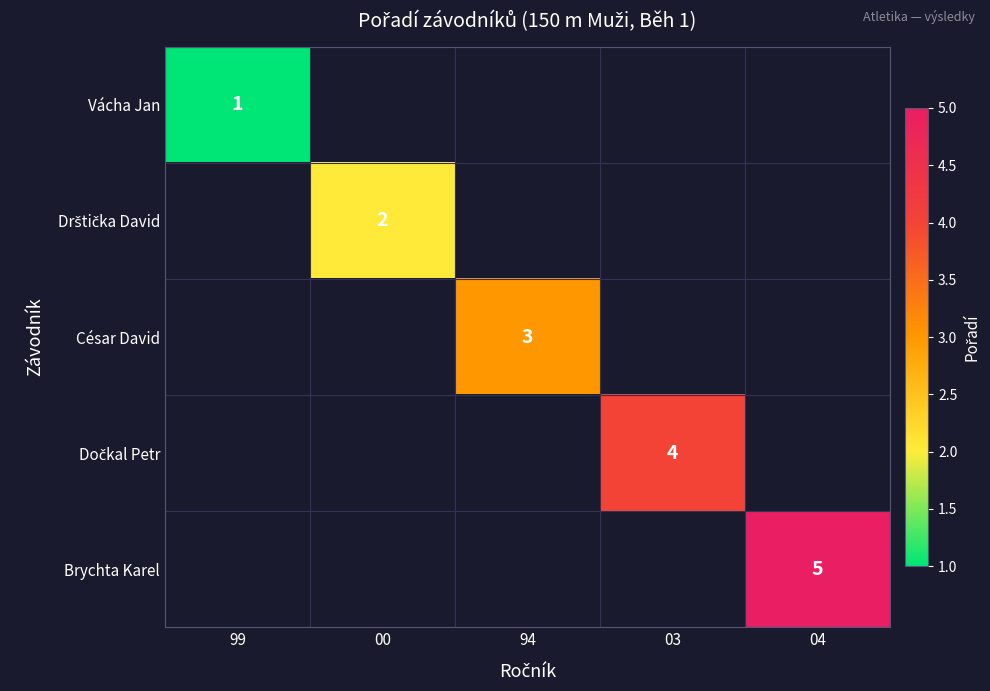

True or false: Vácha Jan has a value of 1 at 99.

True